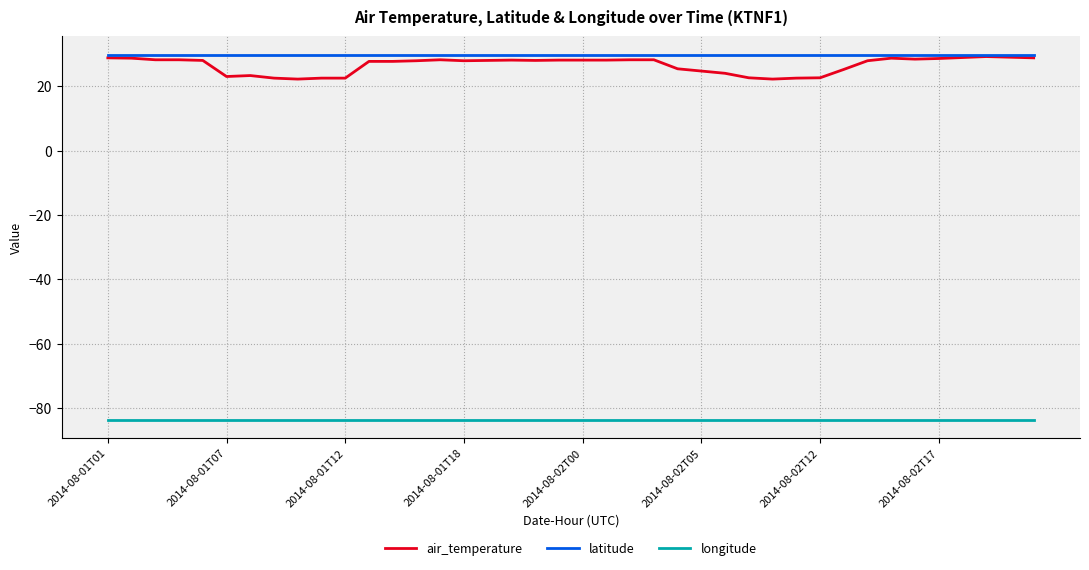

True or false: longitude and air_temperature cross at least once.

False